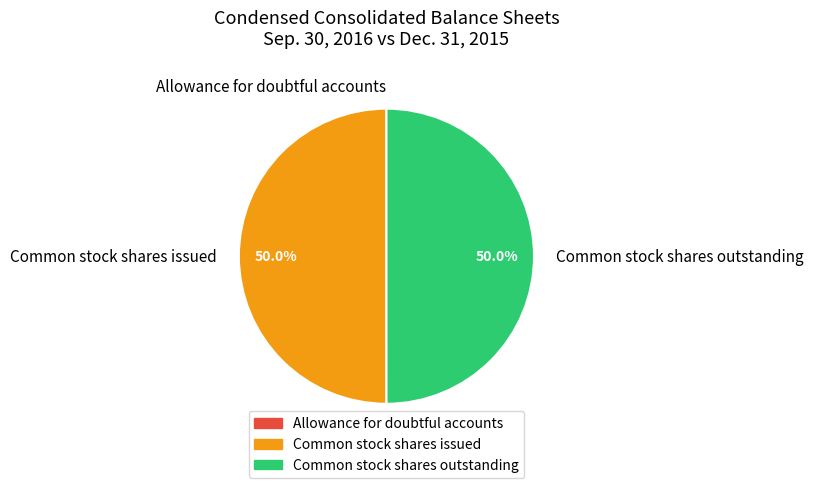

What percentage is the Common stock shares outstanding slice, to the nearest percent?

50%